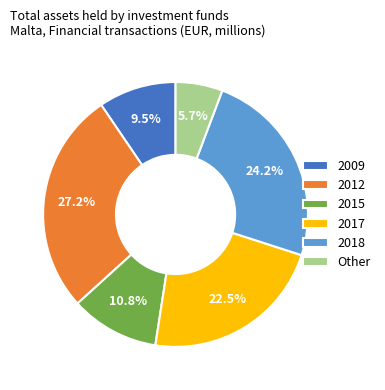

Which slice is the largest?

2012